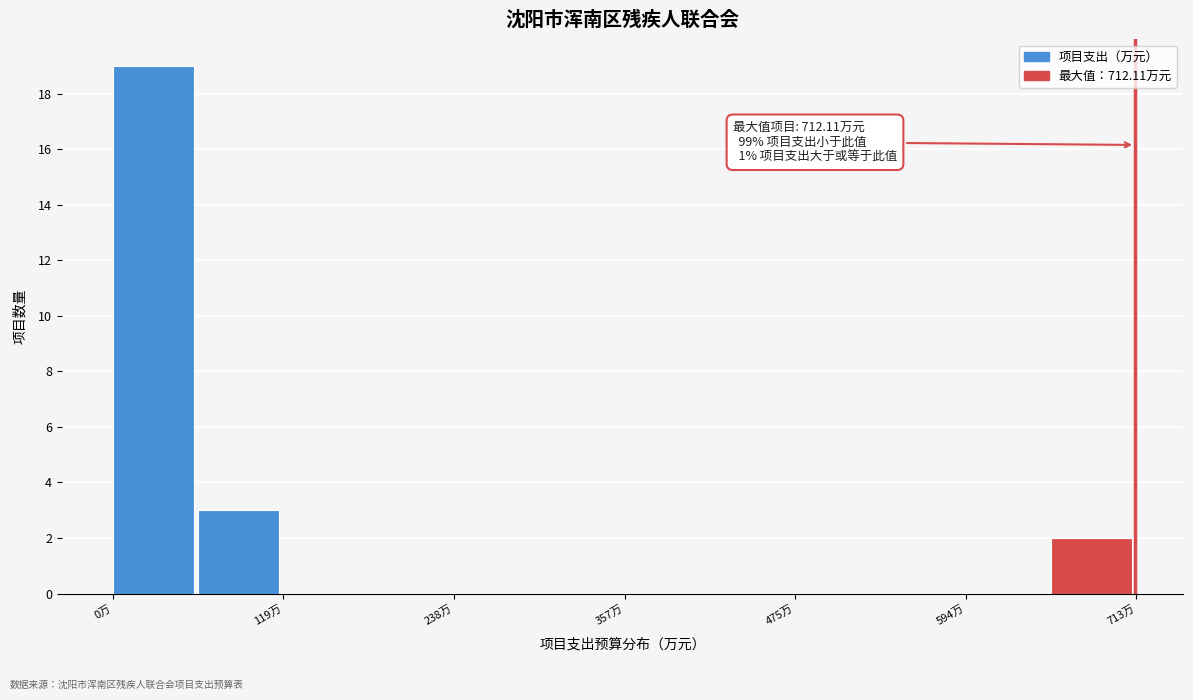

Around what value on the x-axis is the tallest bar? Give the approximate position of its centre, as read against the axis.

20